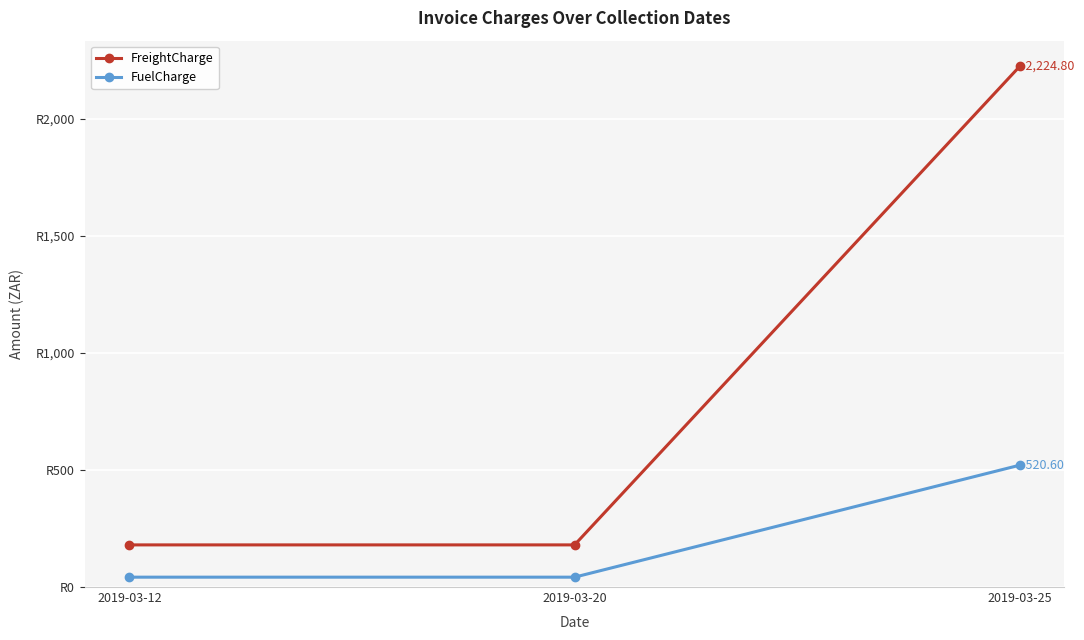

Rank the series at 2019-03-12 from lowest to highest value.

FuelCharge, FreightCharge